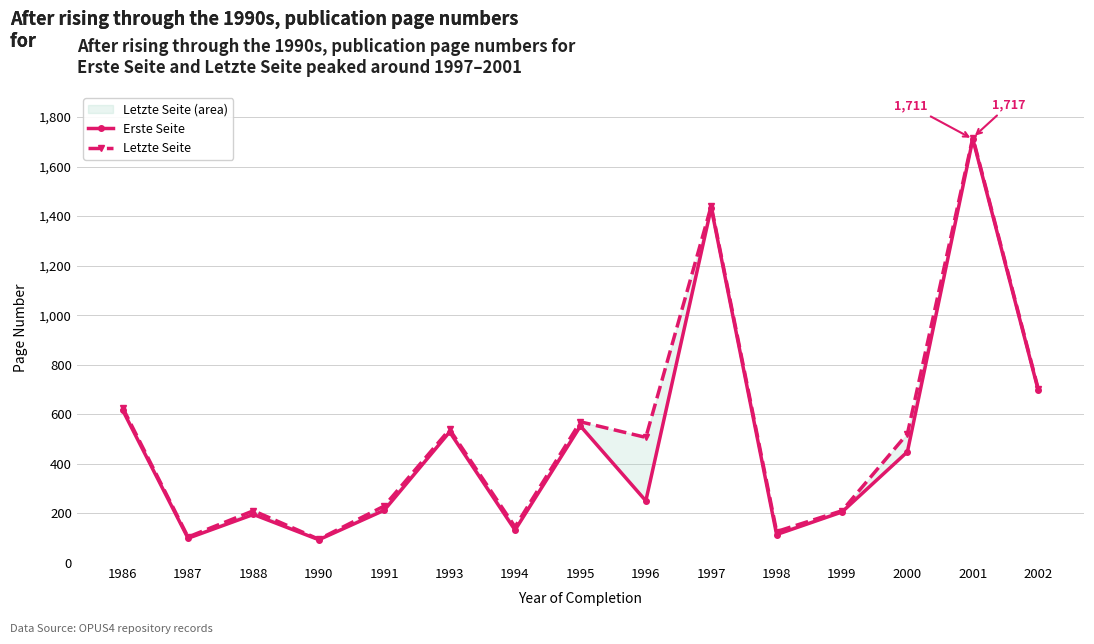

List the series in order of their overall mean, lowest first.

Erste Seite, Letzte Seite